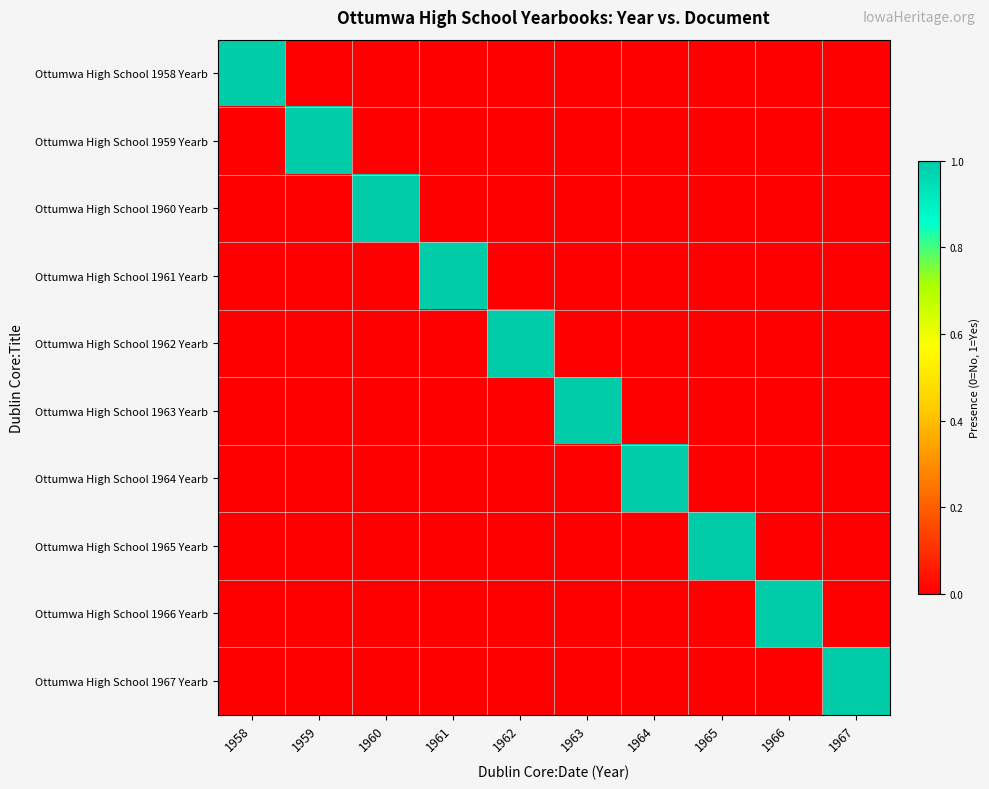

Reading left to right, list all the values displayed in this chart.

Ottumwa High School 1958 Yearb: 1958=1	1959=0	1960=0	1961=0	1962=0	1963=0	1964=0	1965=0	1966=0	1967=0
Ottumwa High School 1959 Yearb: 1958=0	1959=1	1960=0	1961=0	1962=0	1963=0	1964=0	1965=0	1966=0	1967=0
Ottumwa High School 1960 Yearb: 1958=0	1959=0	1960=1	1961=0	1962=0	1963=0	1964=0	1965=0	1966=0	1967=0
Ottumwa High School 1961 Yearb: 1958=0	1959=0	1960=0	1961=1	1962=0	1963=0	1964=0	1965=0	1966=0	1967=0
Ottumwa High School 1962 Yearb: 1958=0	1959=0	1960=0	1961=0	1962=1	1963=0	1964=0	1965=0	1966=0	1967=0
Ottumwa High School 1963 Yearb: 1958=0	1959=0	1960=0	1961=0	1962=0	1963=1	1964=0	1965=0	1966=0	1967=0
Ottumwa High School 1964 Yearb: 1958=0	1959=0	1960=0	1961=0	1962=0	1963=0	1964=1	1965=0	1966=0	1967=0
Ottumwa High School 1965 Yearb: 1958=0	1959=0	1960=0	1961=0	1962=0	1963=0	1964=0	1965=1	1966=0	1967=0
Ottumwa High School 1966 Yearb: 1958=0	1959=0	1960=0	1961=0	1962=0	1963=0	1964=0	1965=0	1966=1	1967=0
Ottumwa High School 1967 Yearb: 1958=0	1959=0	1960=0	1961=0	1962=0	1963=0	1964=0	1965=0	1966=0	1967=1